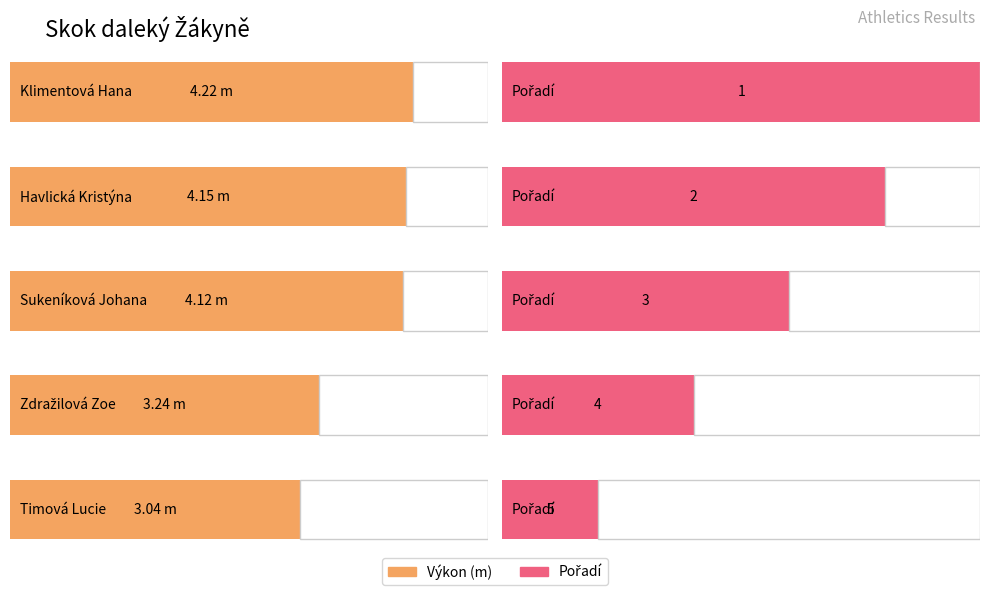

How many categories are shown in the chart?

5